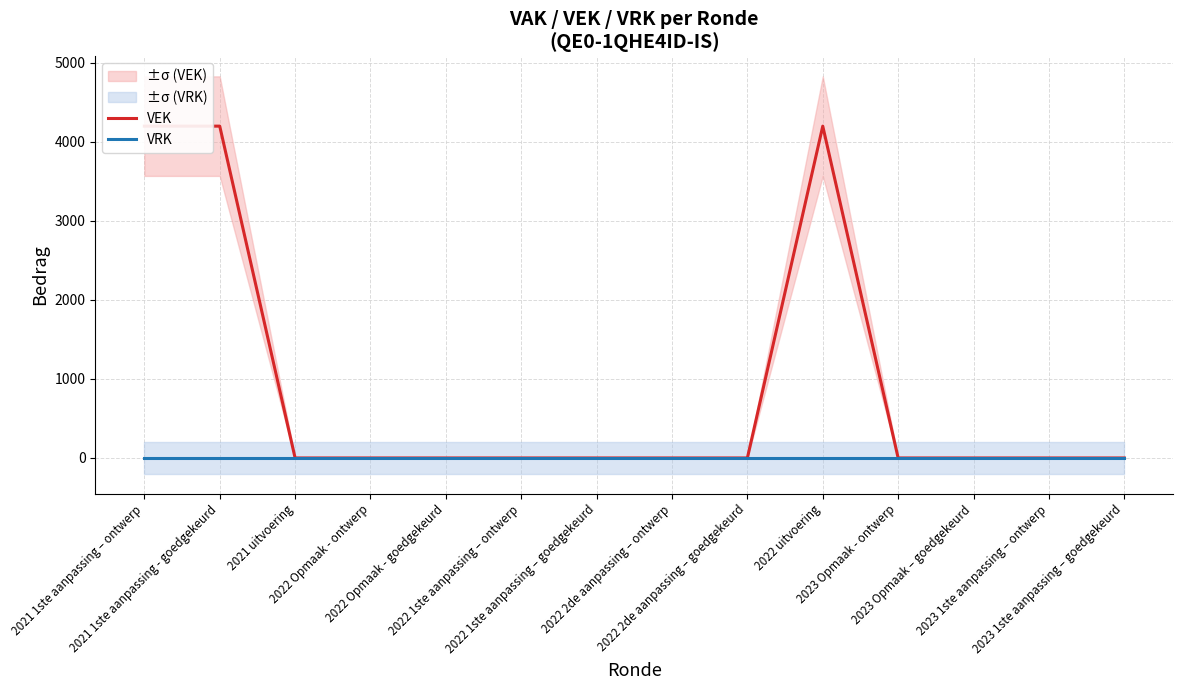

Is the value of VRK at 2021 1ste aanpassing - goedgekeurd greater than the value of VEK at 2023 Opmaak - ontwerp?

No